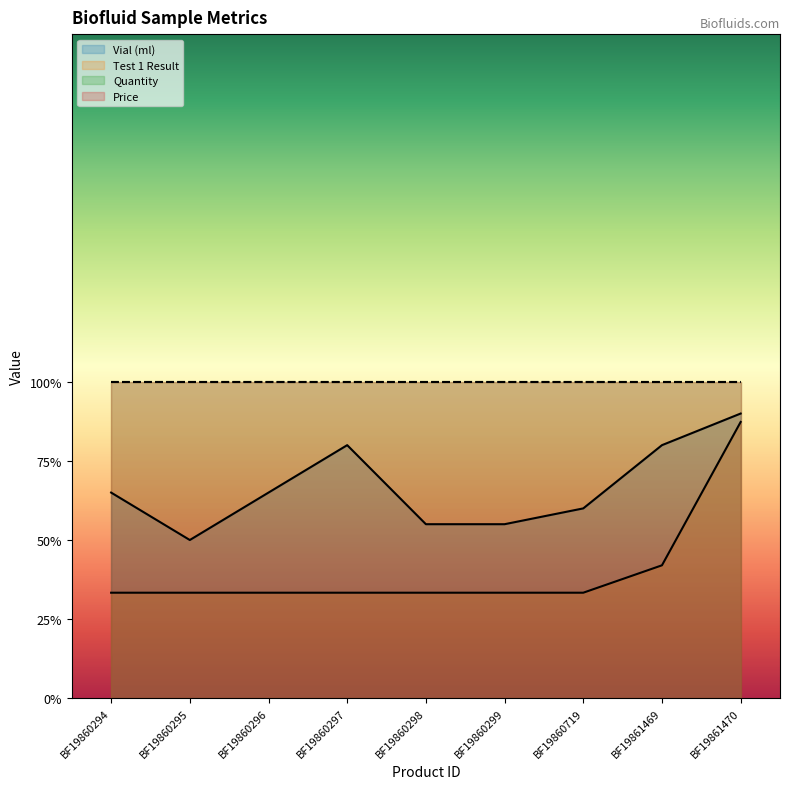

Does the chart display data point markers on the line(s)?

No